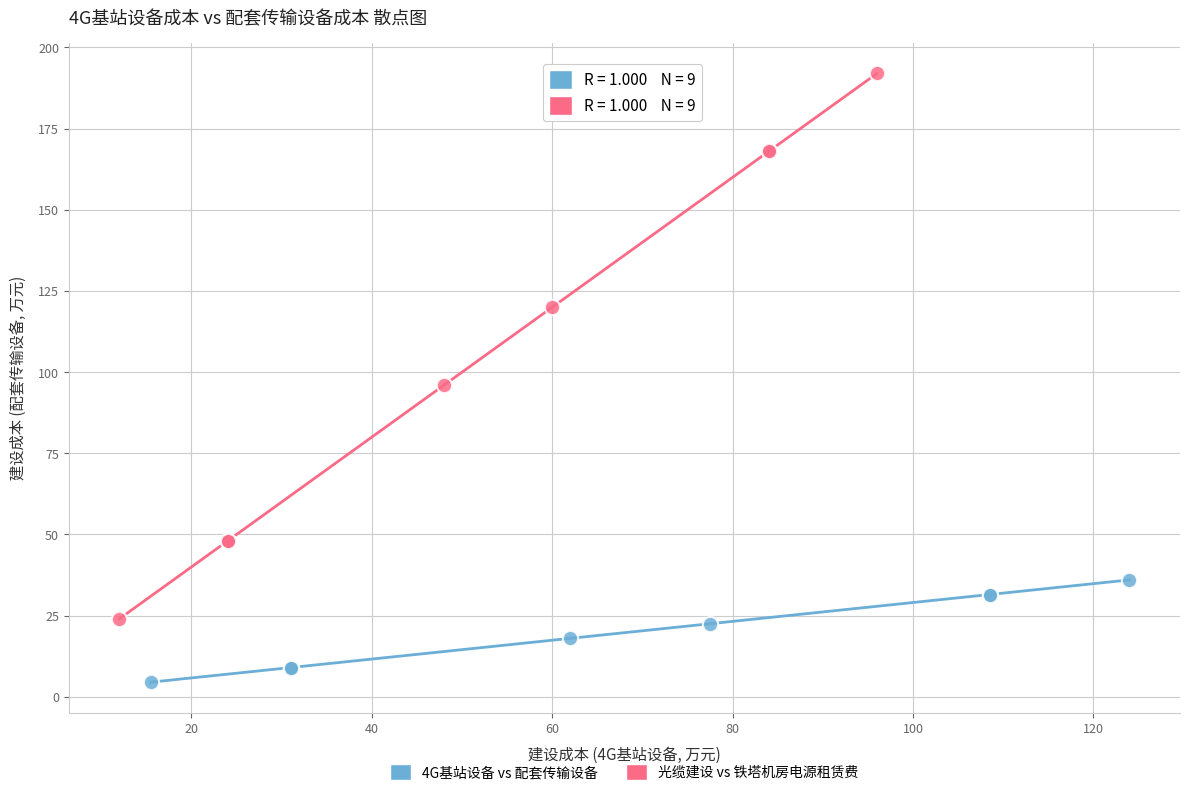

Which series reaches the maximum Y coordinate?

光缆建设 vs 铁塔机房电源租赁费